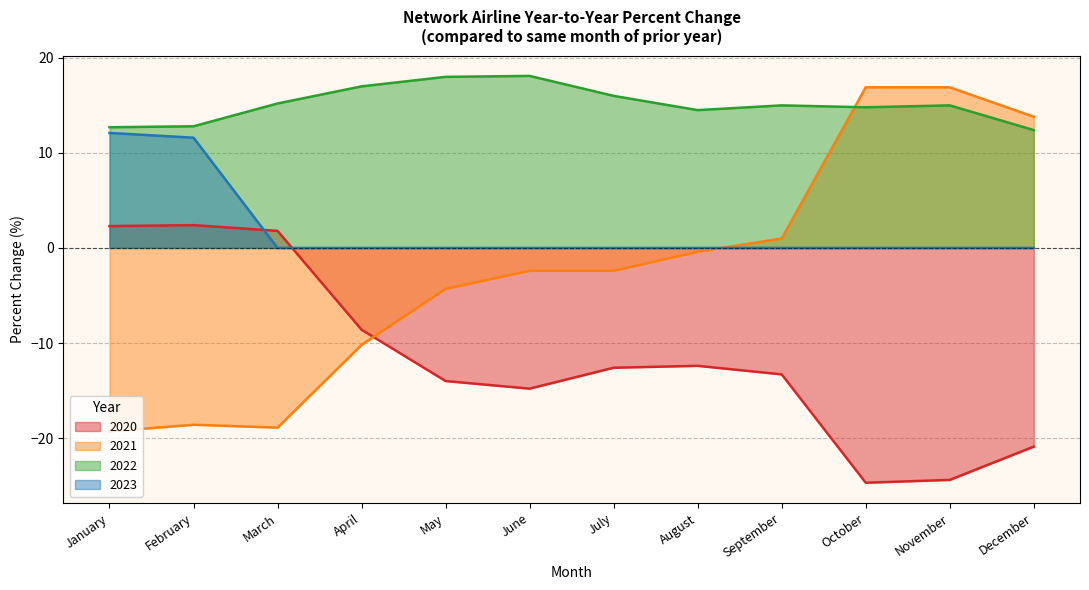

How many negative values does the 2020 series have?

9